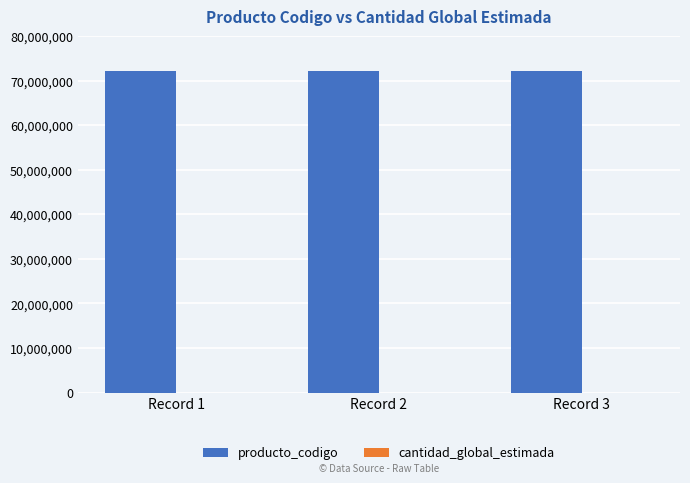

Which series has the largest total across all categories?

producto_codigo